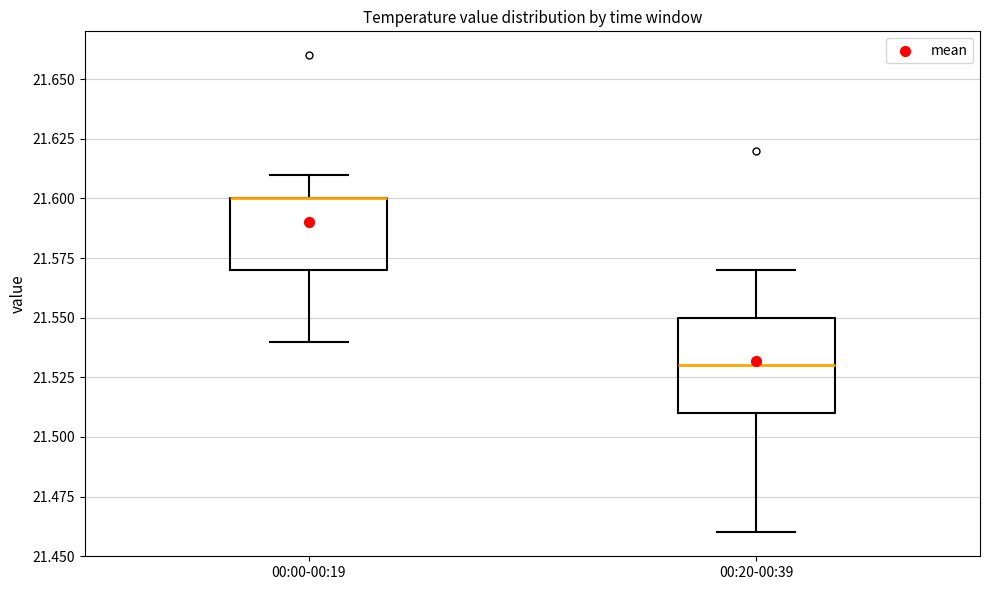

Reading left to right, read every box against the y-axis: the position of its median line, the range the box covers, and the ends of its whiskers. The values are not printed on the chart, so give them approximately, as read against the axis.

00:00-00:19: median 21.60 (drawn on the box's upper edge), box 21.57 to 21.60, whiskers 21.54 to 21.61
00:20-00:39: median 21.53, box 21.51 to 21.55, whiskers 21.46 to 21.57